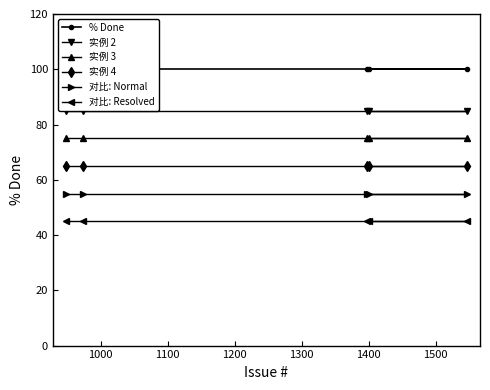

What is the value of the 实例 3 point at the 4th from the left?

75.0